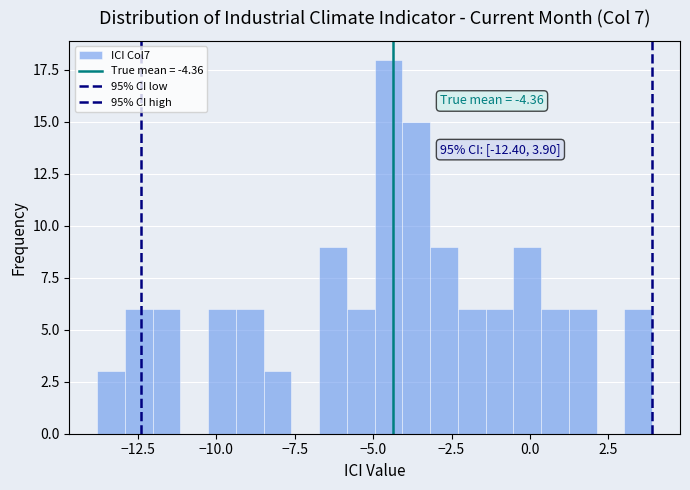

Around what value on the x-axis is the tallest bar? Give the approximate position of its centre, as read against the axis.

-4.5